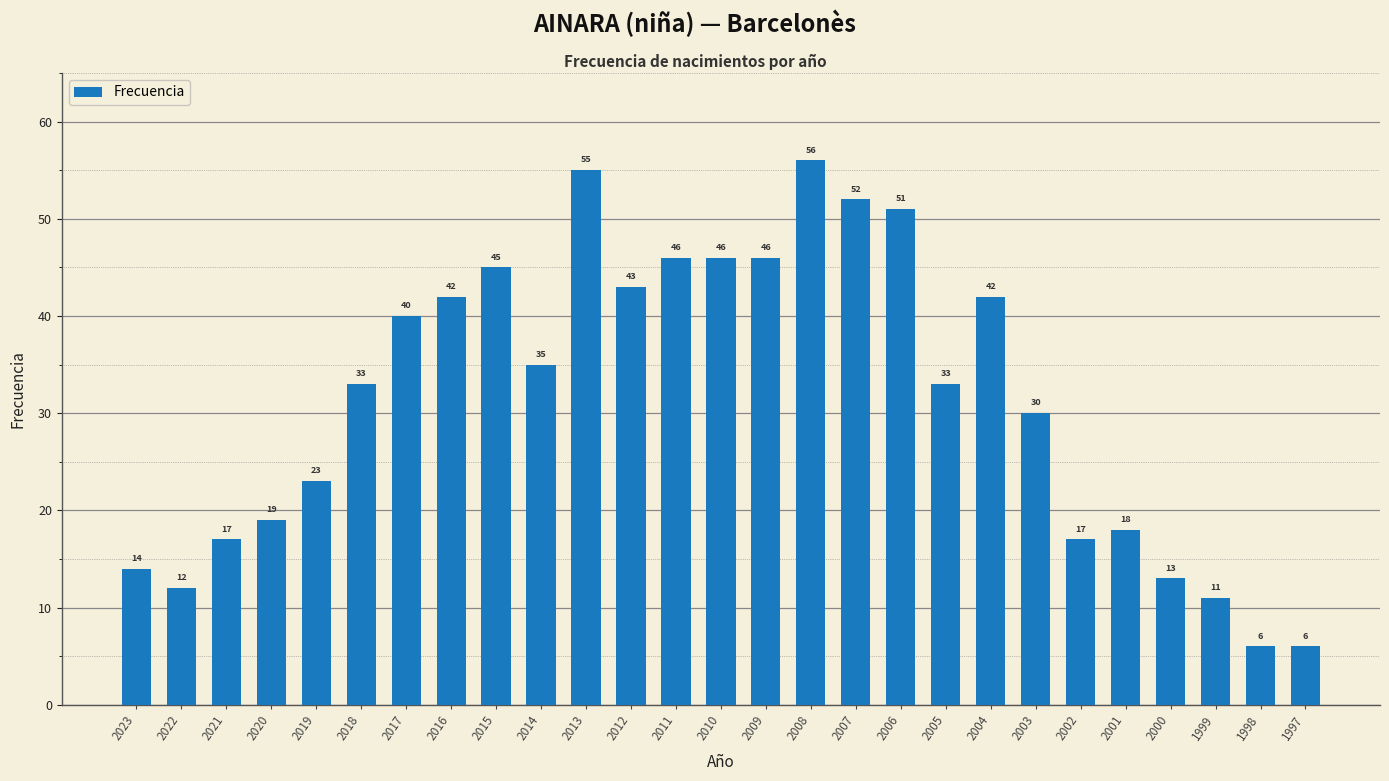

True or false: the data shows 6 at 1998.

True